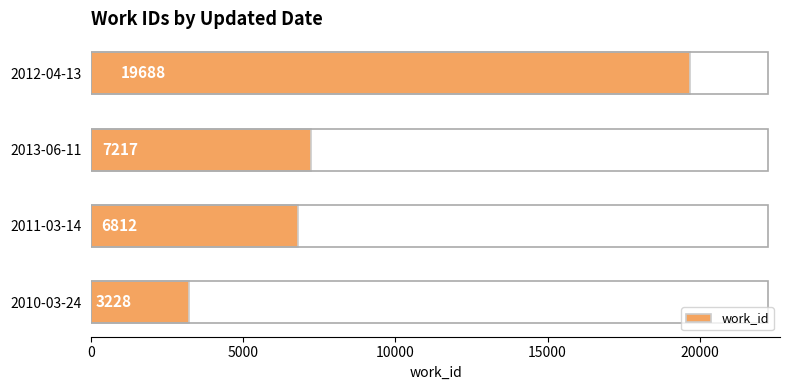

Is it true that the value at 2013-06-11 is 3358?

False